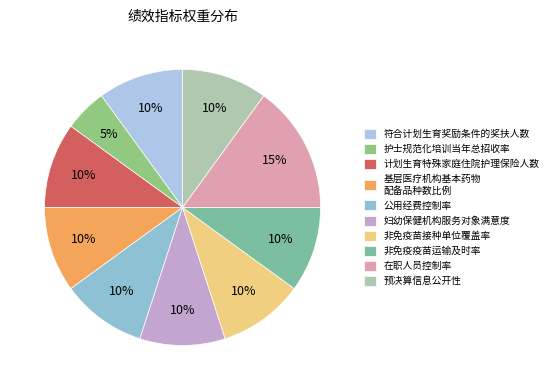

To the nearest percent, what is the difference between the 护士规范化培训当年总招收率 and 妇幼保健机构服务对象满意度 slice percentages?

5%